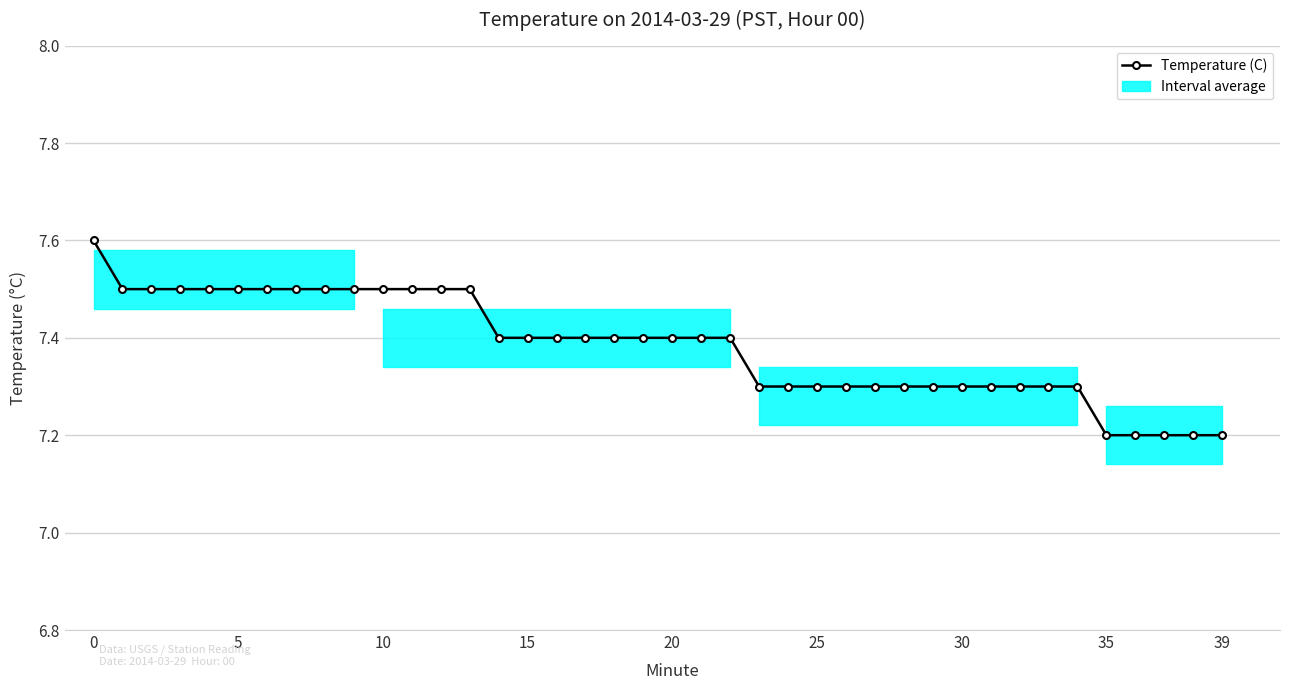

How many values are between 7 and 8?

40